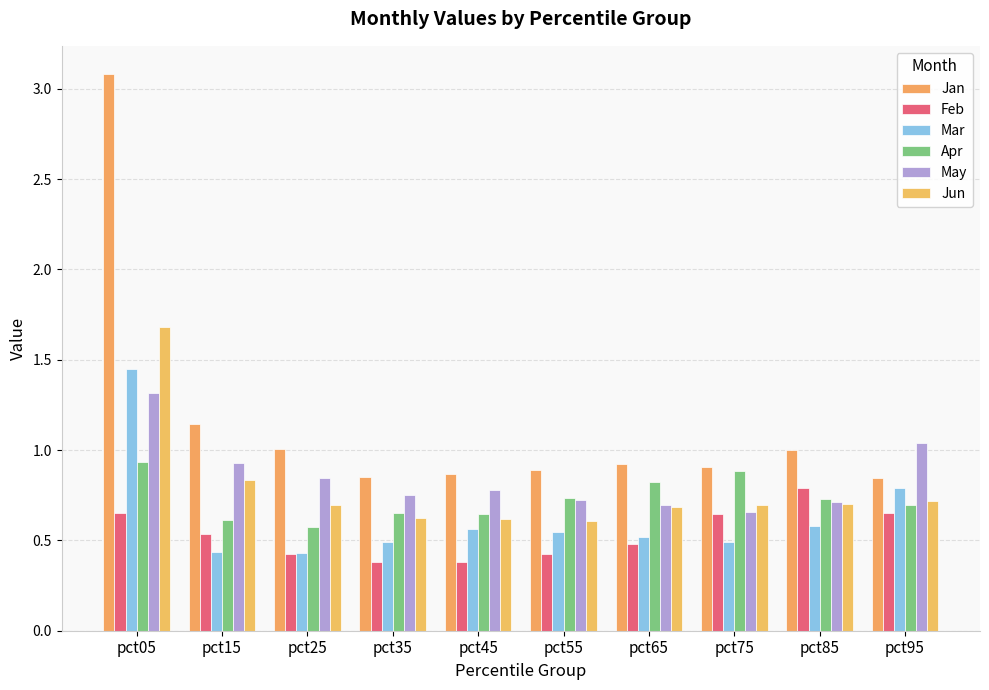

Between pct15 and pct35, which is larger?

pct15